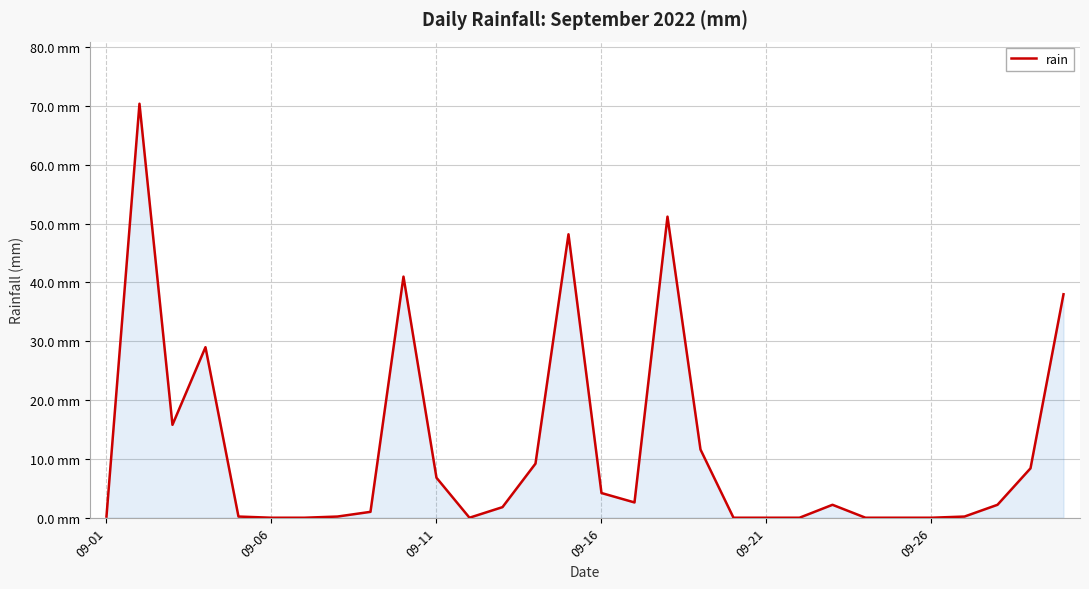

Does the chart have visible grid lines?

Yes